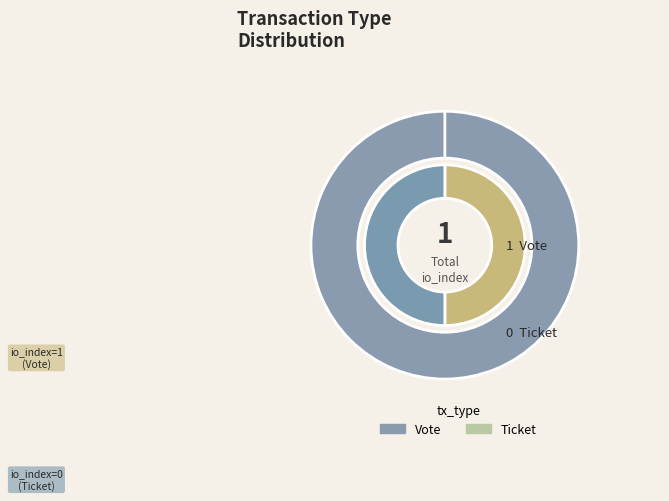

How many segments does this pie chart have?

2